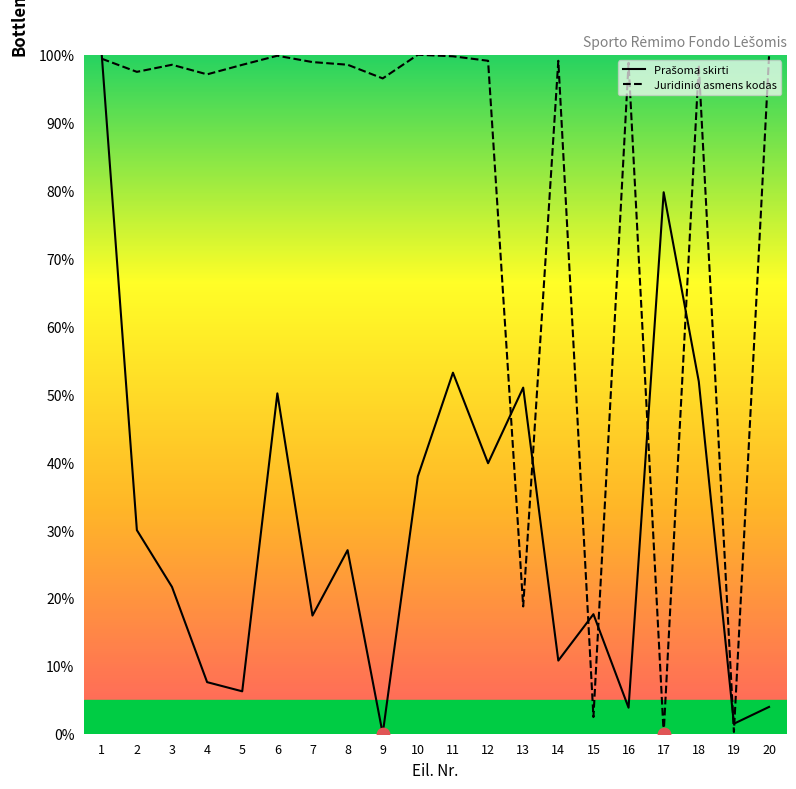

Which series has the largest total across all categories?

Juridinio asmens kodas